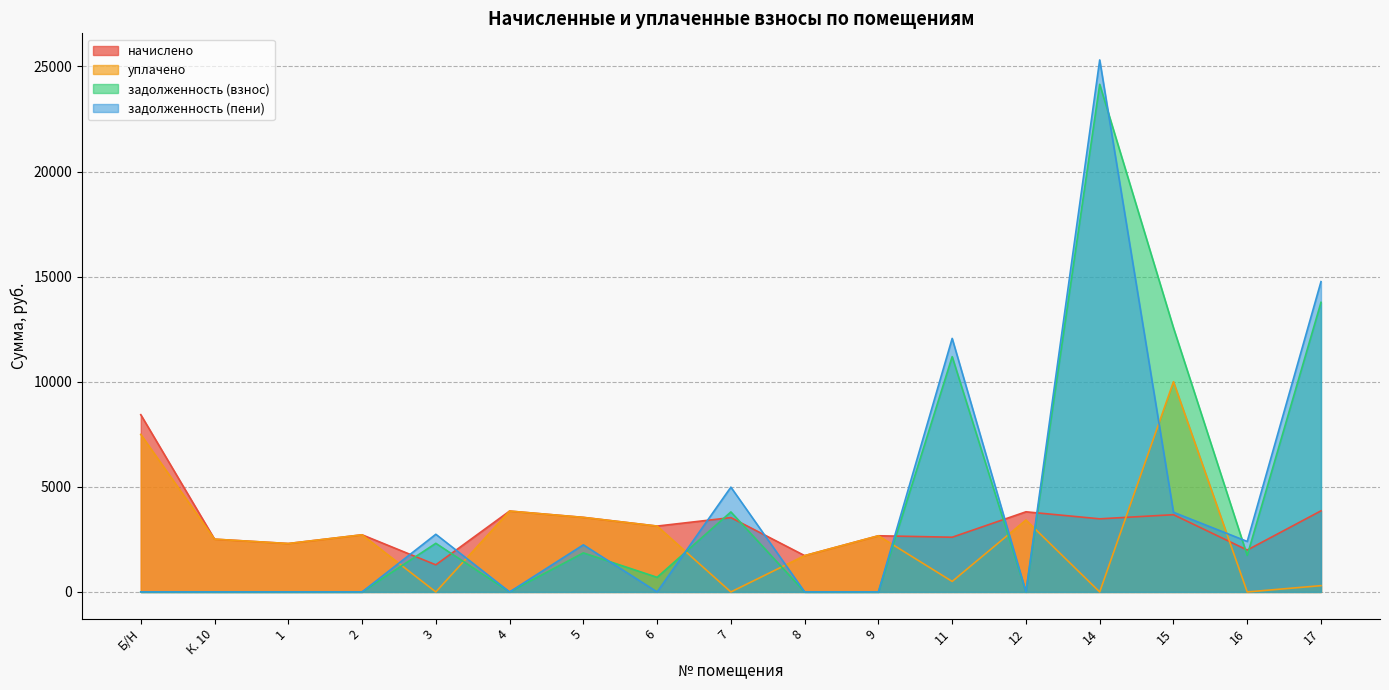

At which category is the sum across all series the highest?

14